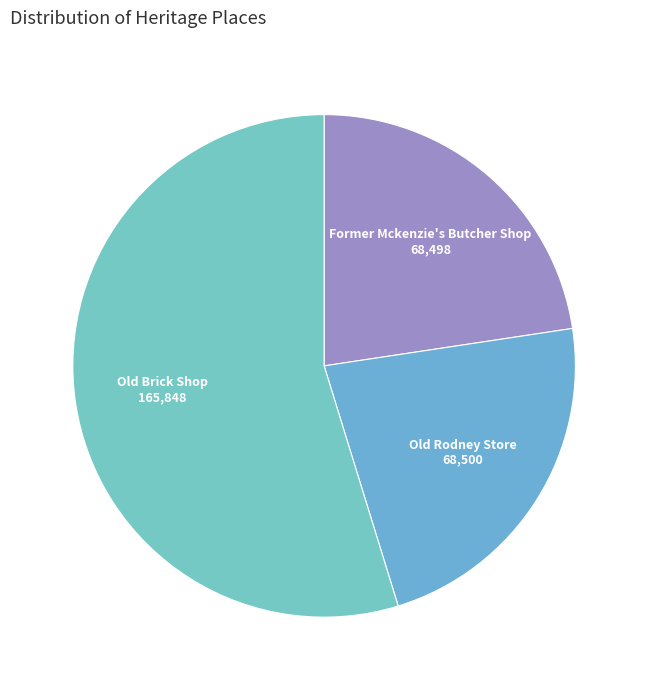

Is there any slice that represents more than half of the pie?

Yes